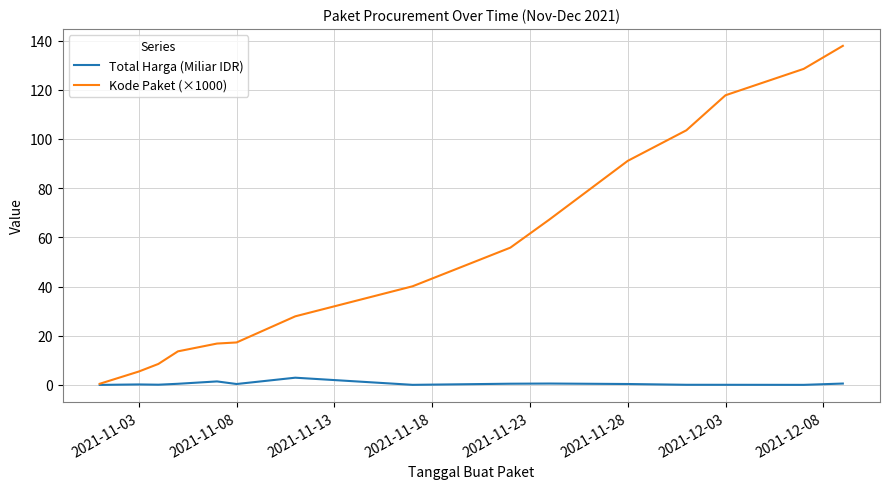

What is the average value of the Total Harga (Miliar IDR) series?

0.5